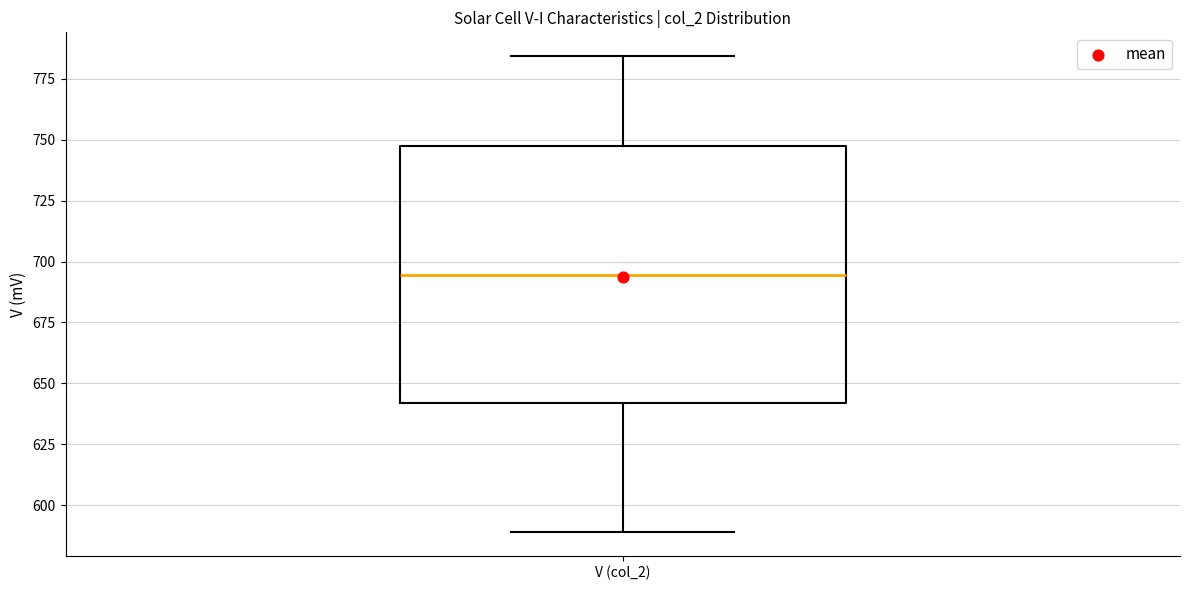

Read this box plot against the y-axis: the position of the median line, the range covered by the box, and the ends of both whiskers. The values are not printed on the chart, so give them approximately, as read against the axis.

median 695, box 640 to 745, whiskers 590 to 785